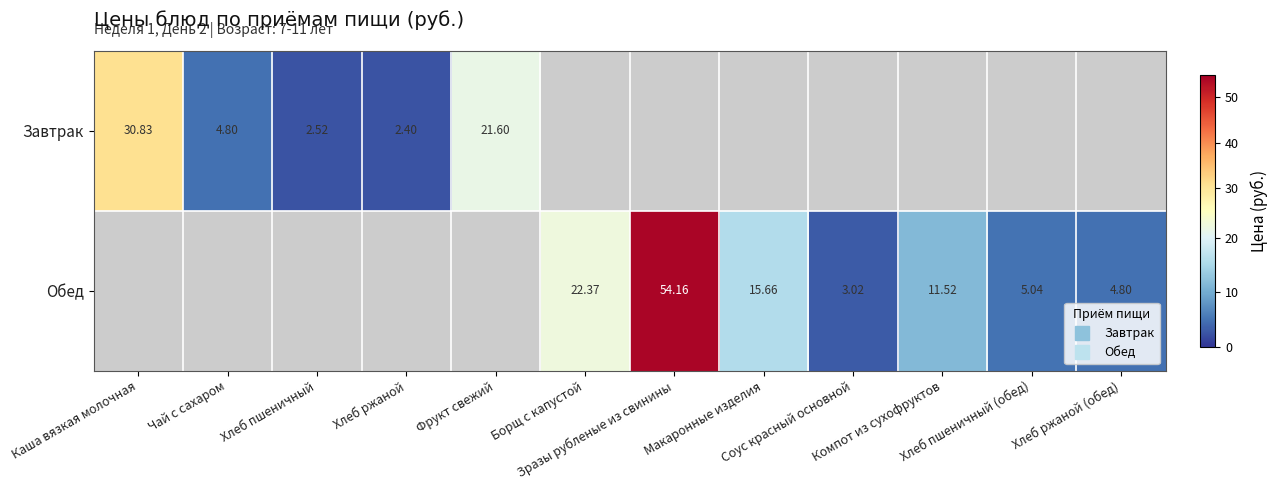

How many data points does each series have?

12